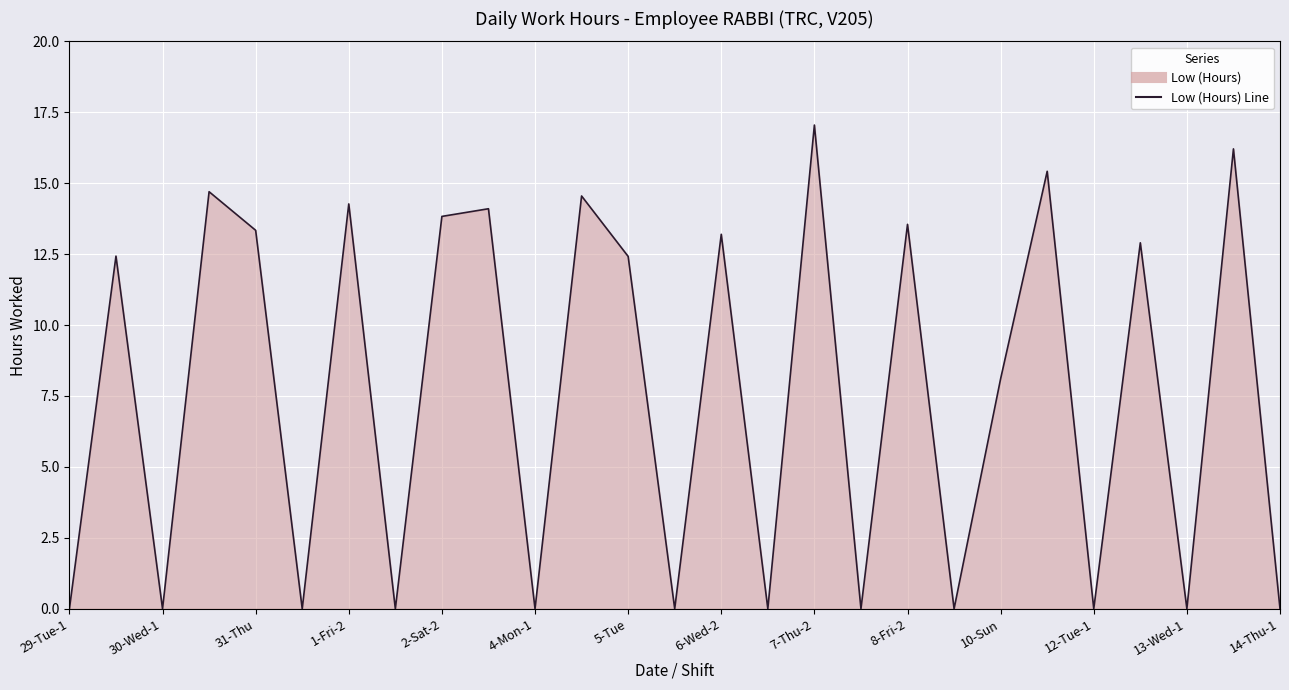

What is the approximate value at 31-Thu?

13.3